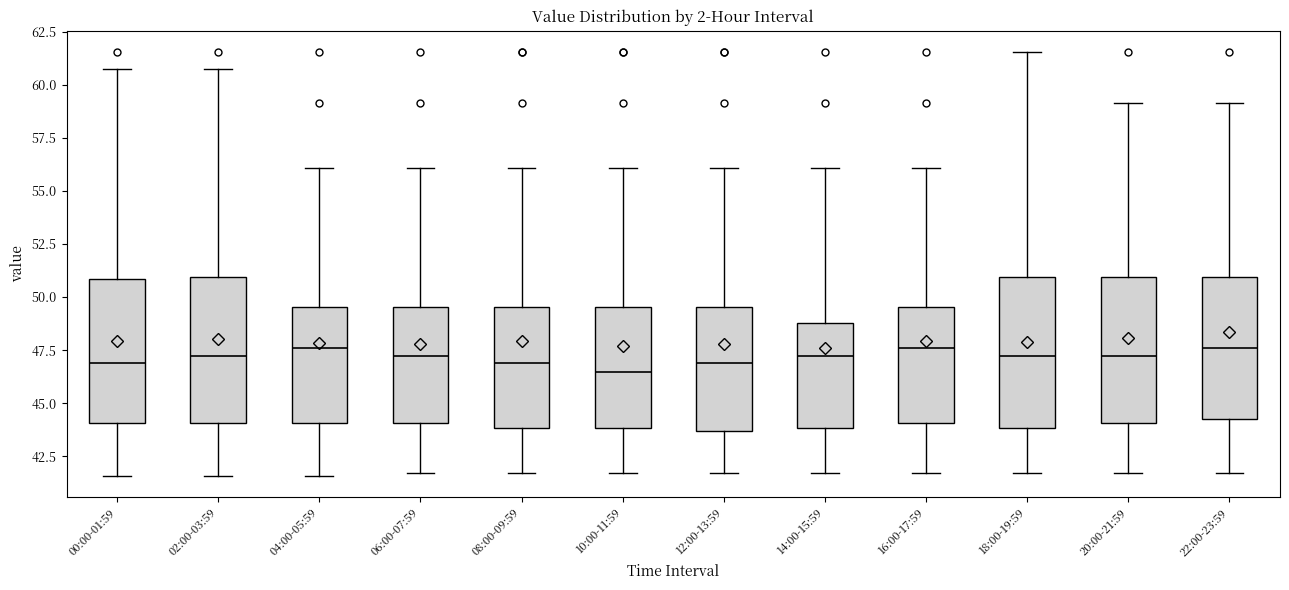

Where is the upper edge of the box for 16:00-17:59 on the y-axis? The values are not printed on the chart, so give them approximately, as read against the axis.

49.5